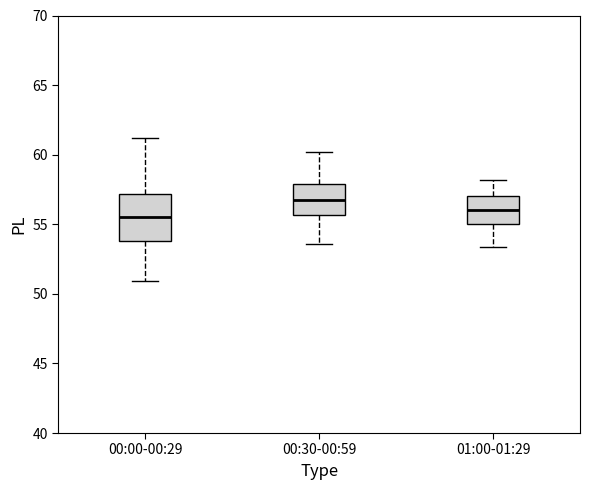

Reading left to right, read every box against the y-axis: the position of its median line, the range the box covers, and the ends of its whiskers. The values are not printed on the chart, so give them approximately, as read against the axis.

00:00-00:29: median 55.5, box 54.0 to 57.0, whiskers 51.0 to 61.0
00:30-00:59: median 57.0, box 55.5 to 58.0, whiskers 53.5 to 60.0
01:00-01:29: median 56.0, box 55.0 to 57.0, whiskers 53.5 to 58.0